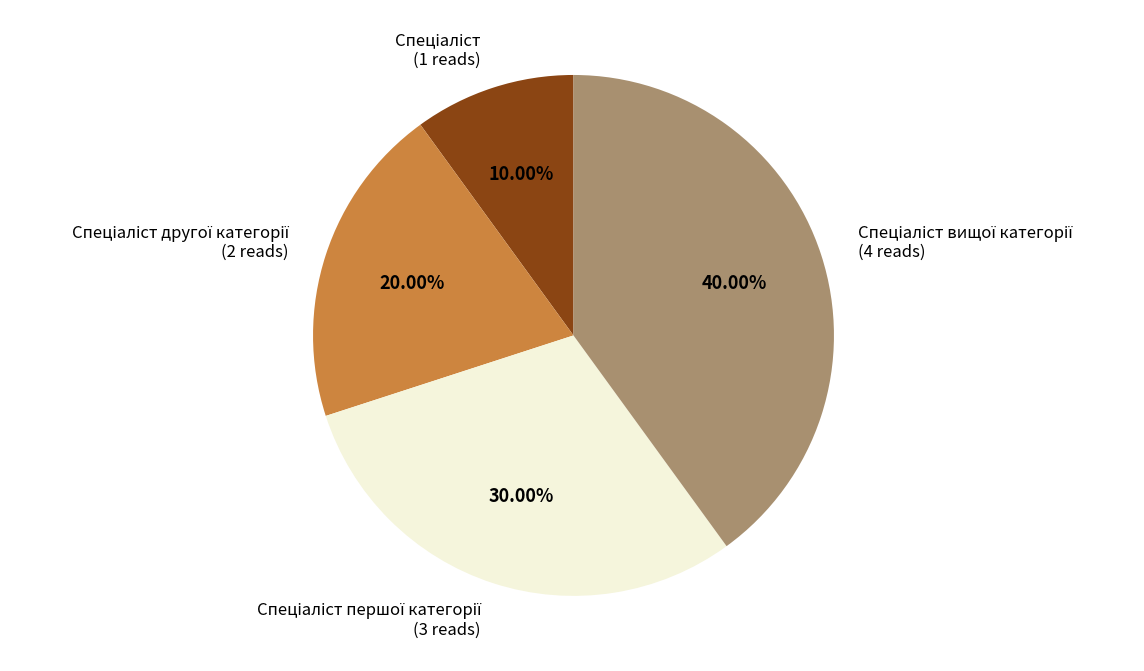

Is there any slice that represents more than half of the pie?

No